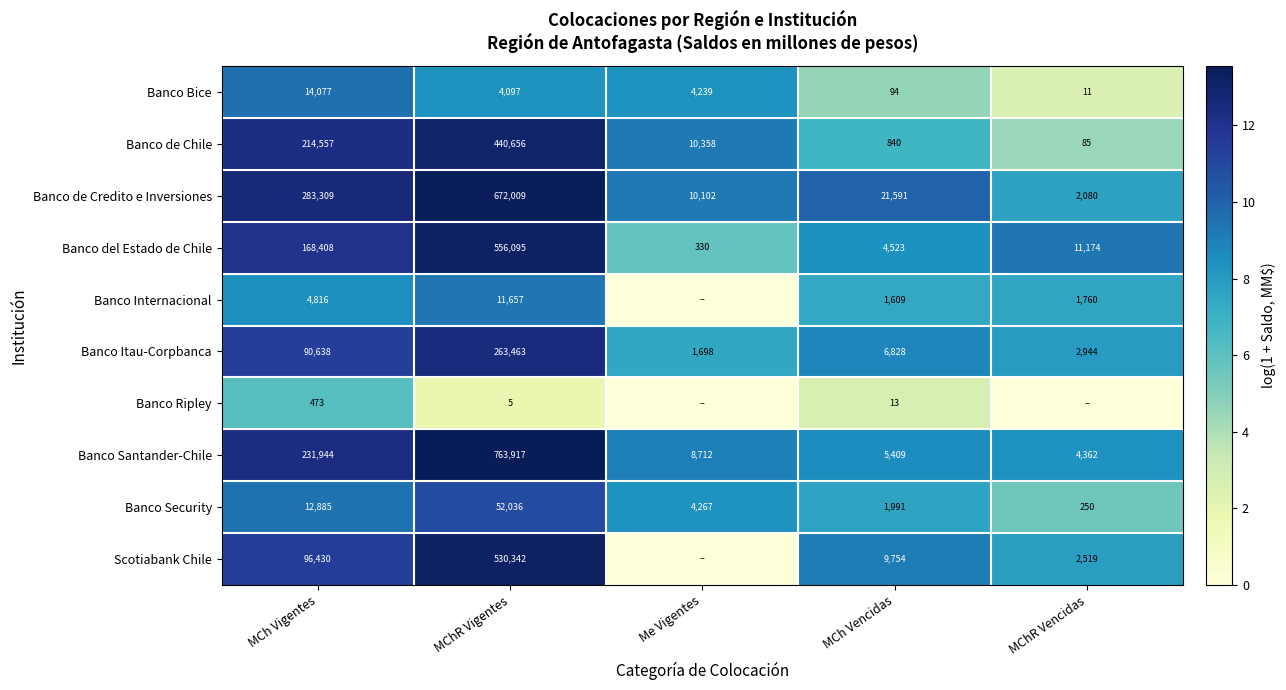

Is the value of Banco de Credito e Inversiones at MCh Vencidas greater than the value of Banco Security at MChR Vencidas?

Yes